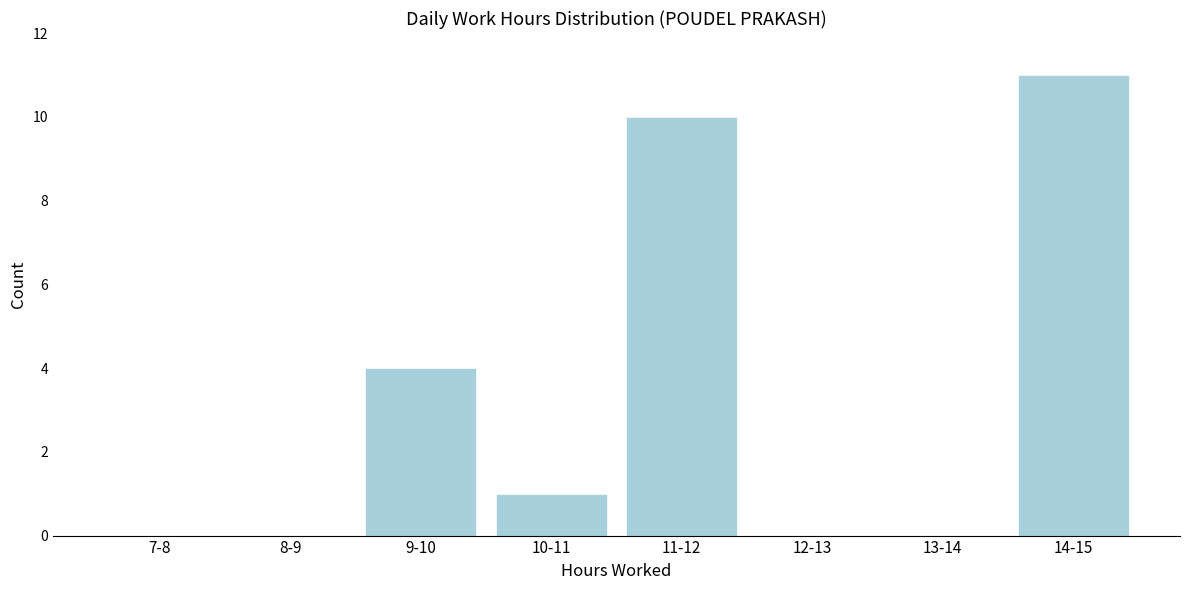

Reading left to right, what are all the values shown in this chart?

7-8=0	8-9=0	9-10=4	10-11=1	11-12=10	12-13=0	13-14=0	14-15=11